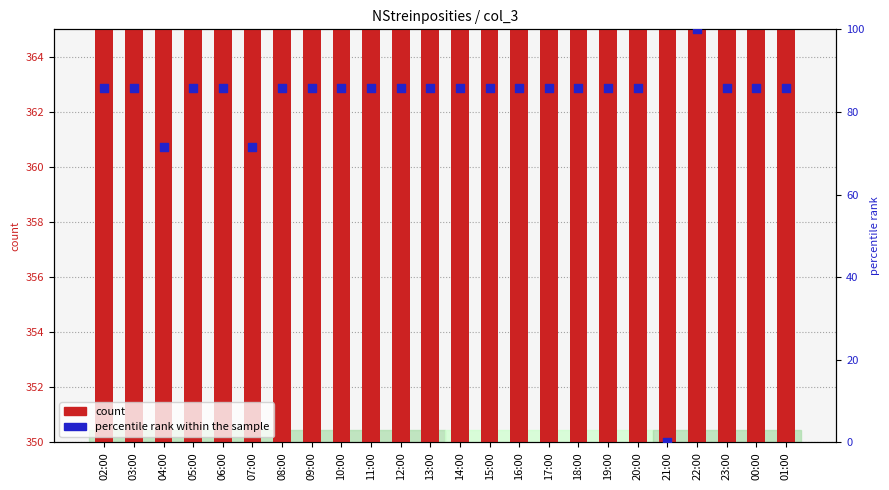

Which series has the widest spread of Y values?

percentile rank within the sample